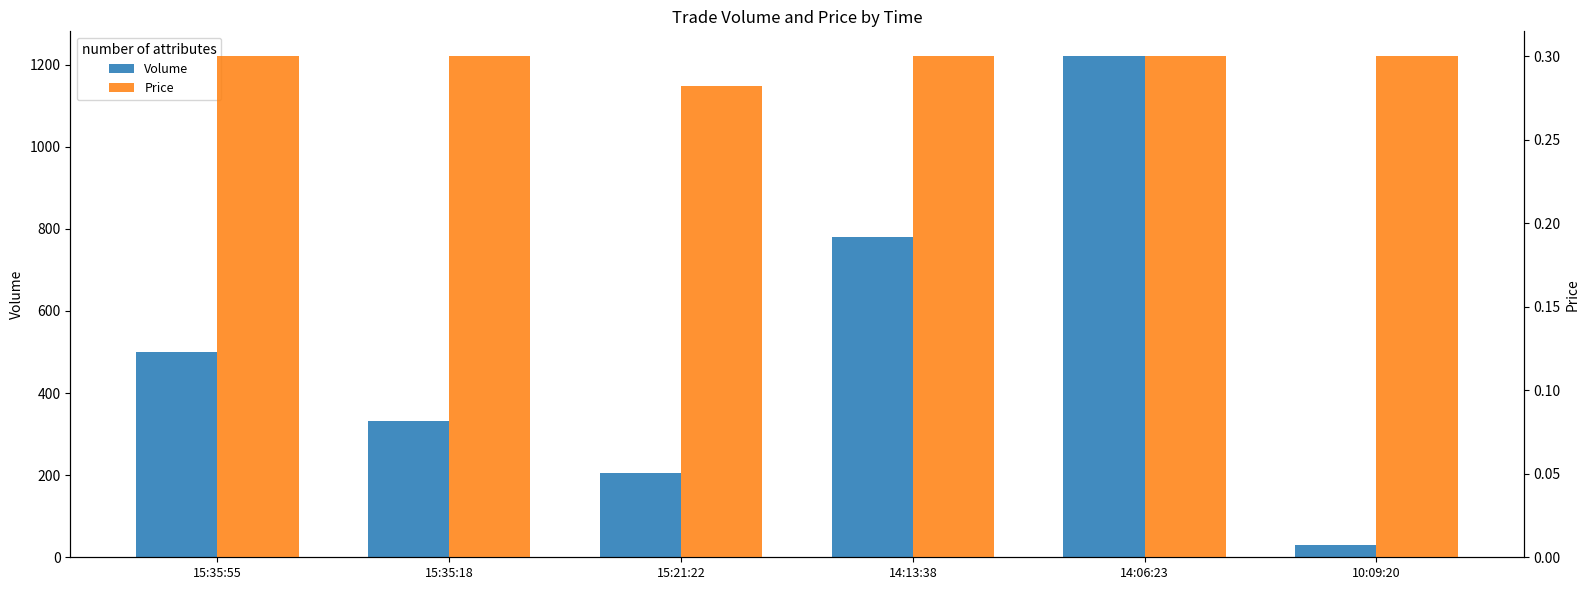

Between 15:35:55 and 14:06:23, which series saw the biggest shift?

Volume